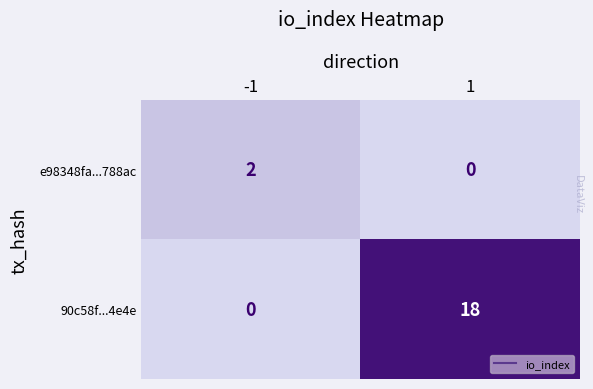

Which series has the largest range (max minus min)?

90c58f...4e4e